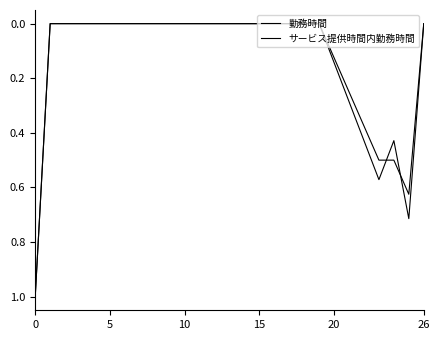

Rank the series by their average value, from highest to lowest.

サービス提供時間内勤務時間, 勤務時間